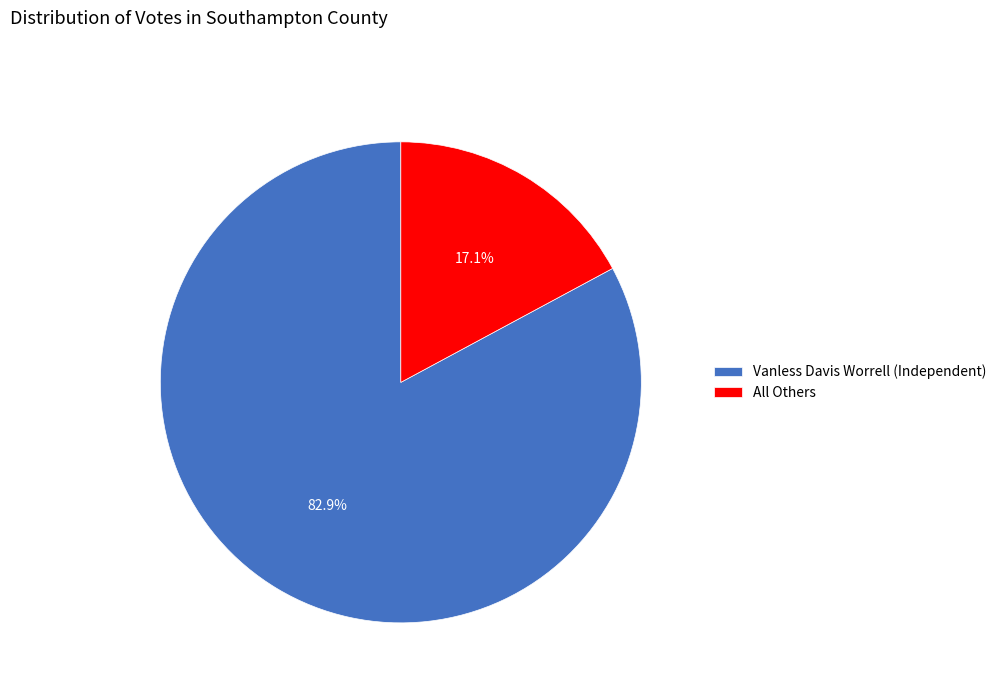

What percentage is the All Others slice, to the nearest percent?

17%